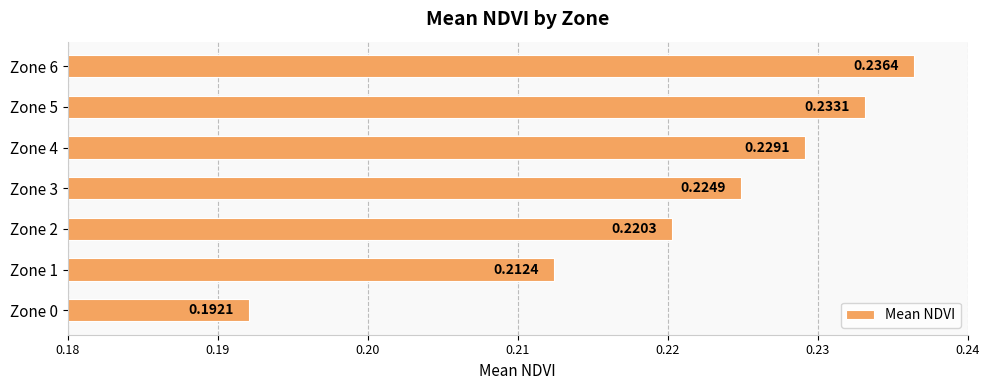

List the labels in order of value, smallest first.

Zone 0, Zone 1, Zone 2, Zone 3, Zone 4, Zone 5, Zone 6